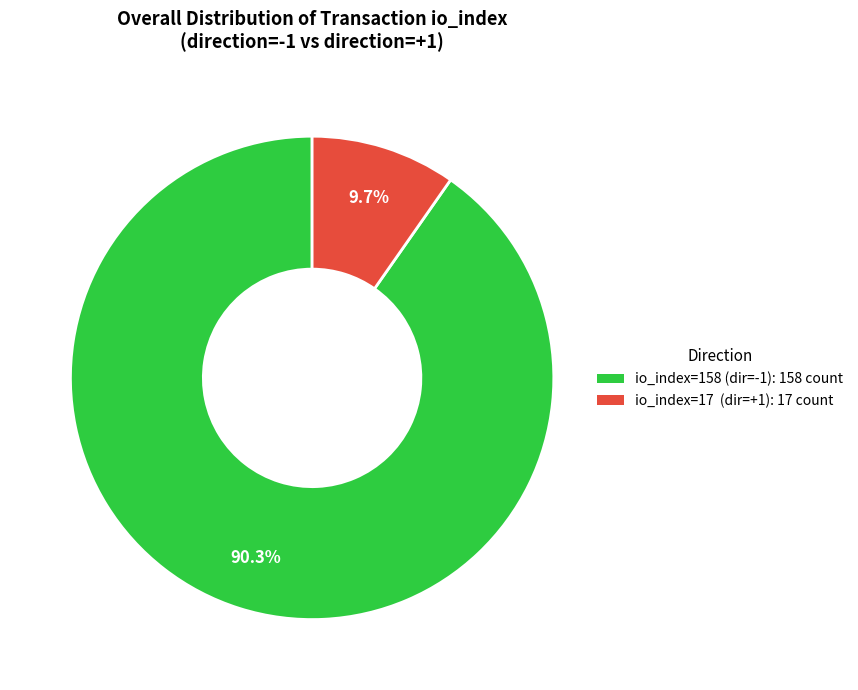

Does any single category account for the majority?

Yes